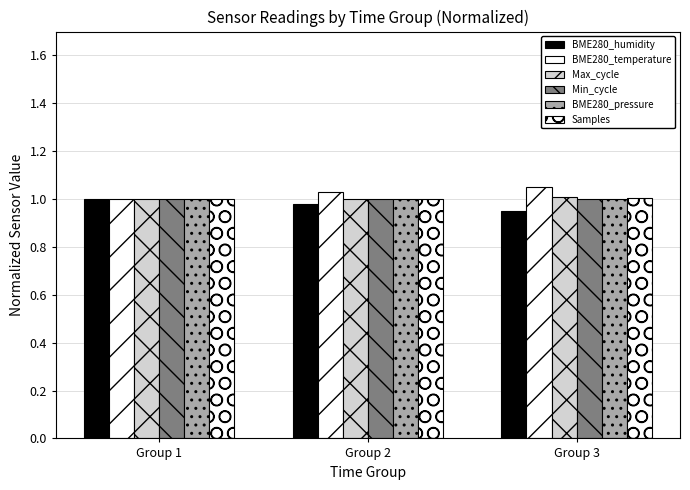

What is the total value across all series at Group 2?

6.0